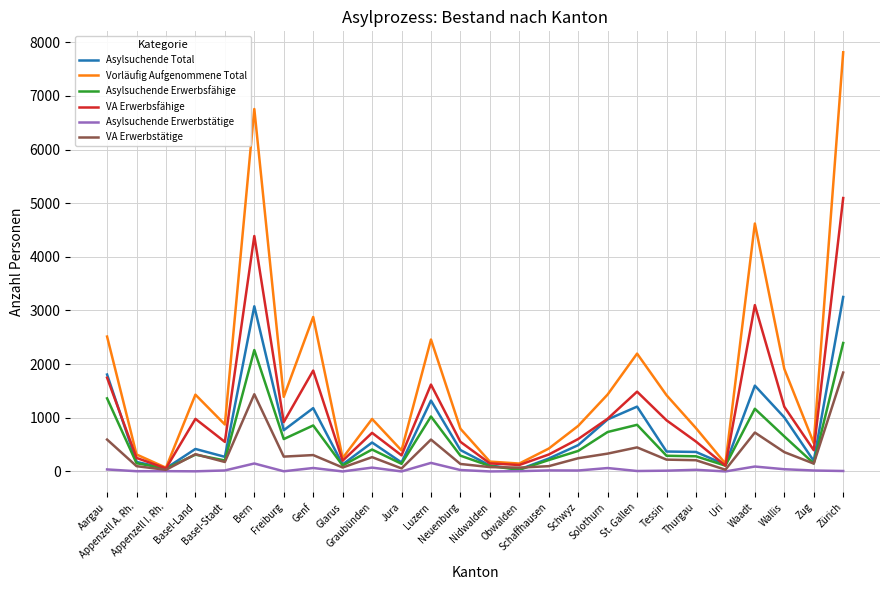

What is the average value of the Asylsuchende Total series?

780